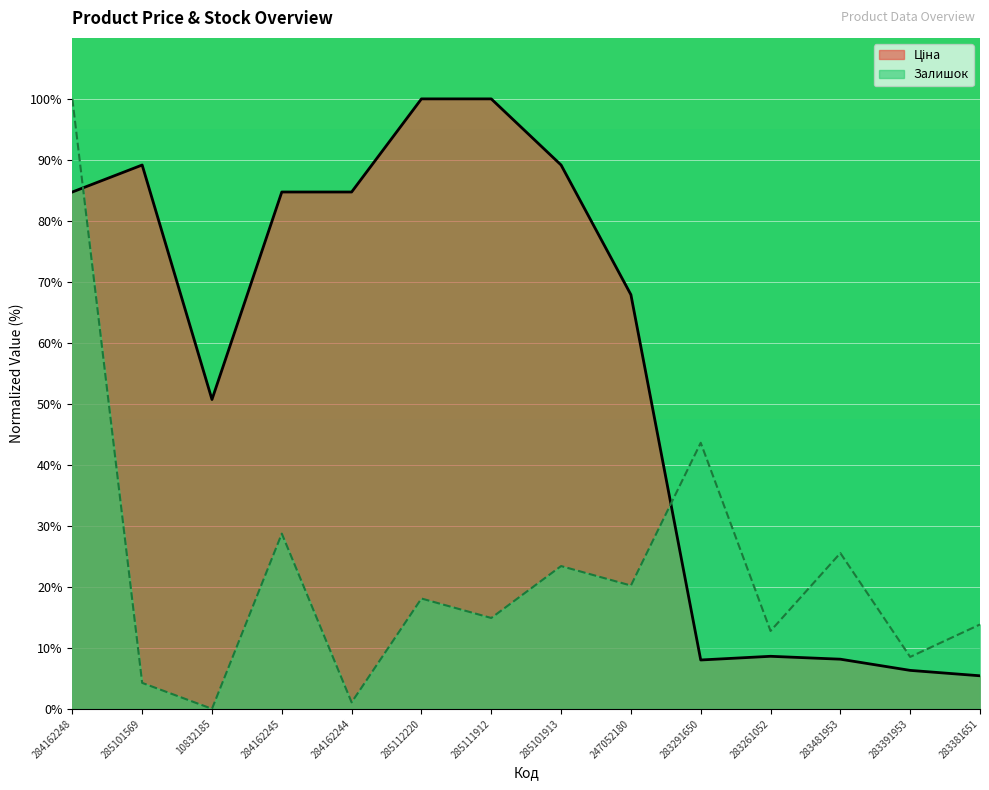

At 284162248, list the series in order from largest to smallest.

Залишок, Ціна